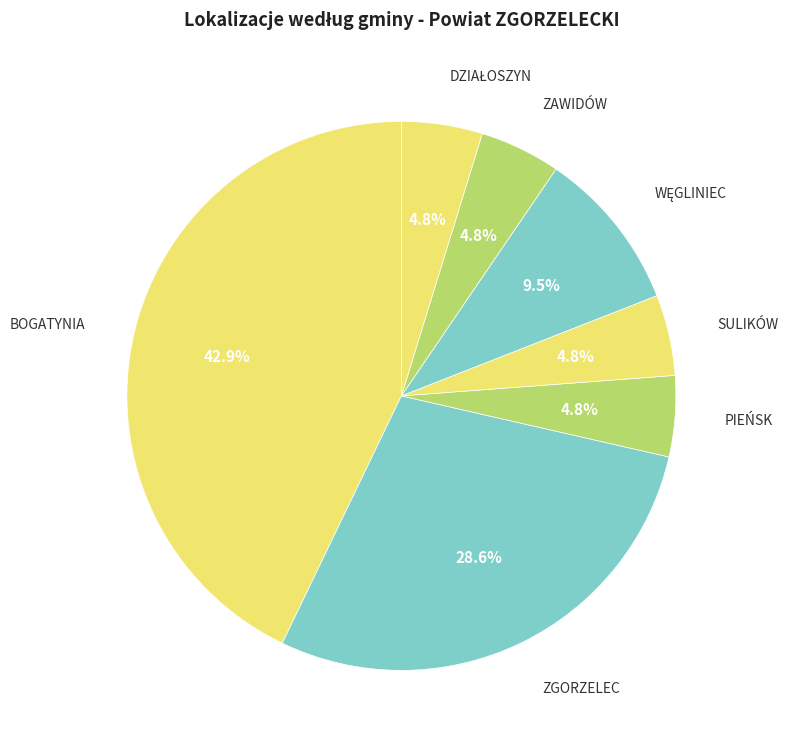

Is there any slice that represents more than half of the pie?

No